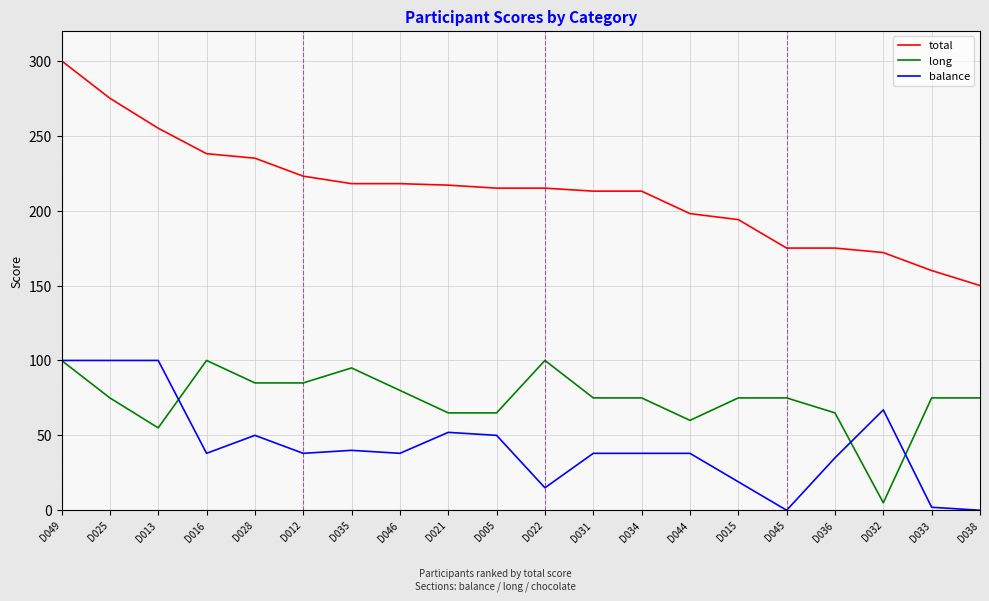

Which series has the largest total across all categories?

total